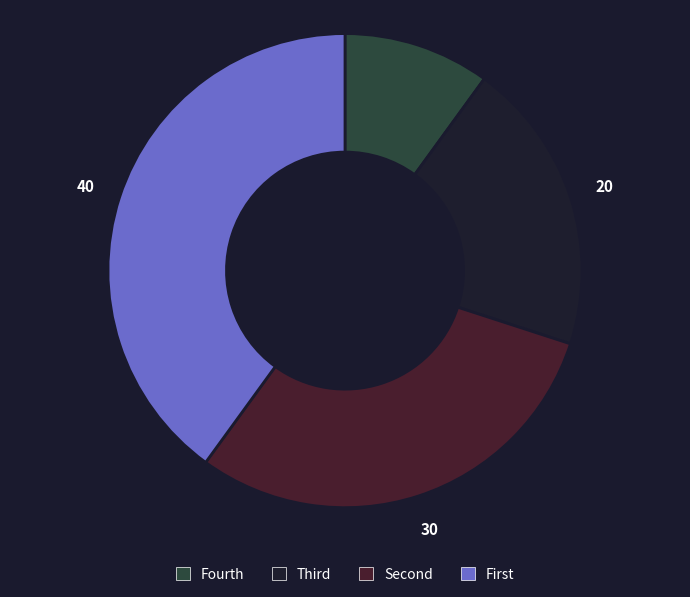

Is there a majority slice in this chart?

No